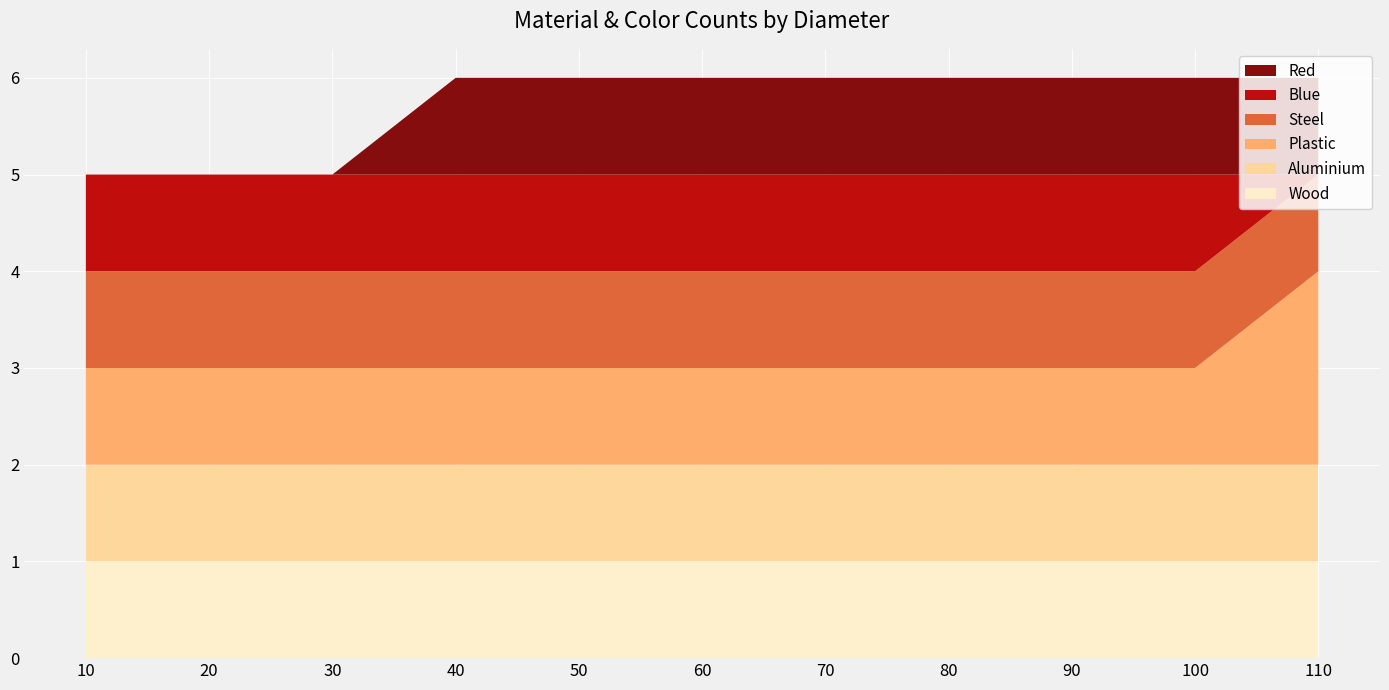

Reading left to right, what are all the values shown in this chart?

Wood: 10=1	20=1	30=1	40=1	50=1	60=1	70=1	80=1	90=1	100=1	110=1
Aluminium: 10=1	20=1	30=1	40=1	50=1	60=1	70=1	80=1	90=1	100=1	110=1
Plastic: 10=1	20=1	30=1	40=1	50=1	60=1	70=1	80=1	90=1	100=1	110=2
Steel: 10=1	20=1	30=1	40=1	50=1	60=1	70=1	80=1	90=1	100=1	110=1
Blue: 10=1	20=1	30=1	40=1	50=1	60=1	70=1	80=1	90=1	100=1	110=0
Red: 10=0	20=0	30=0	40=1	50=1	60=1	70=1	80=1	90=1	100=1	110=1